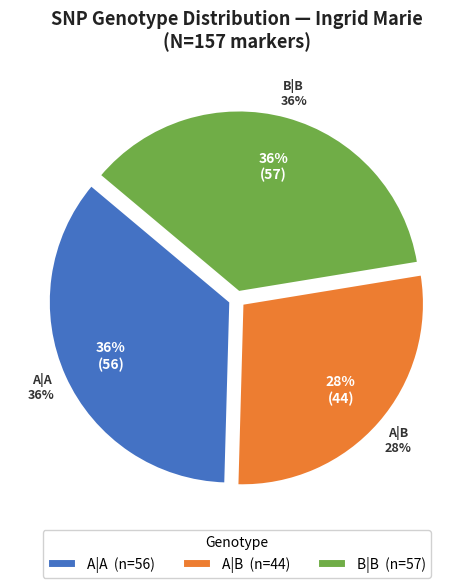

Is A|B the majority of the pie?

No